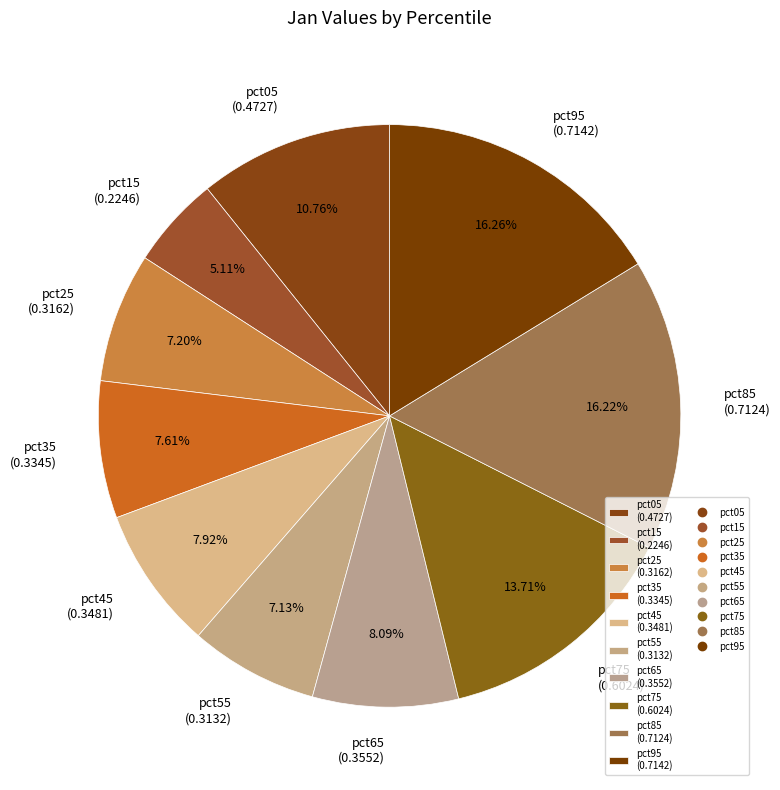

How many segments does this pie chart have?

10